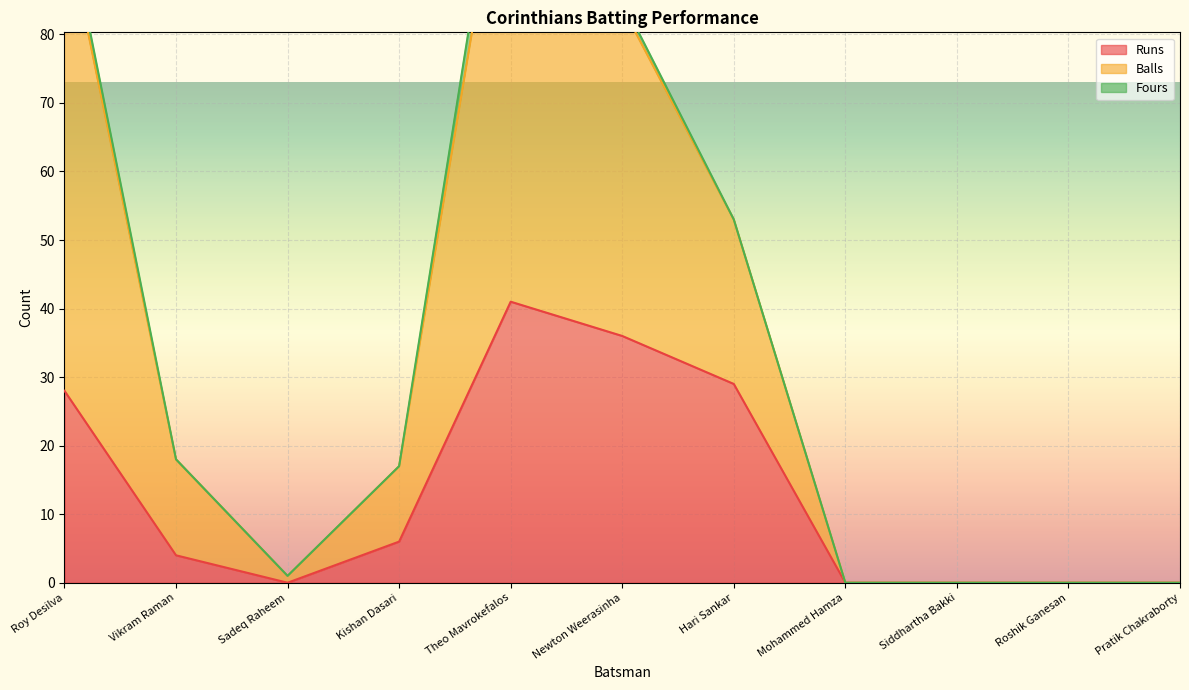

At how many categories does at least one series exceed 73?

3